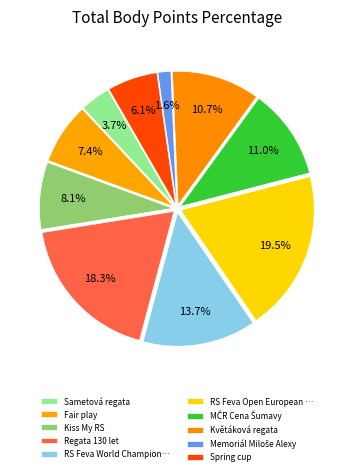

Between Spring cup and Regata 130 let, which is larger?

Regata 130 let